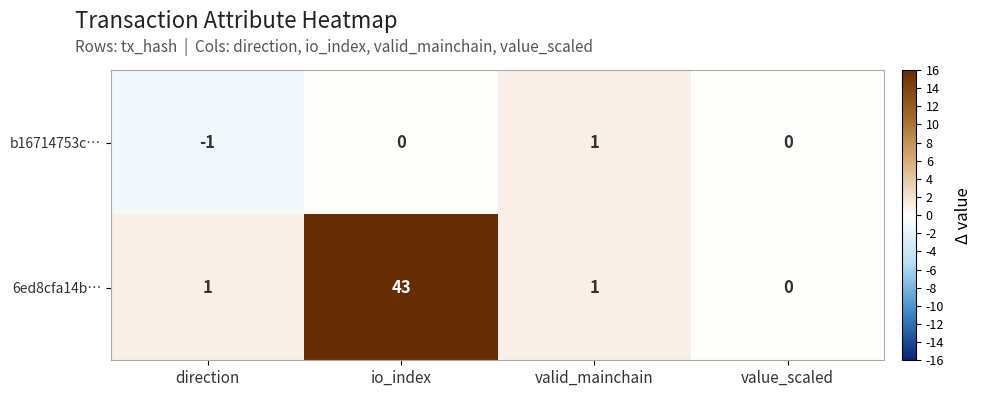

Reading left to right, list all the values displayed in this chart.

b16714753c…: -1	0	1	0
6ed8cfa14b…: 1	43	1	0